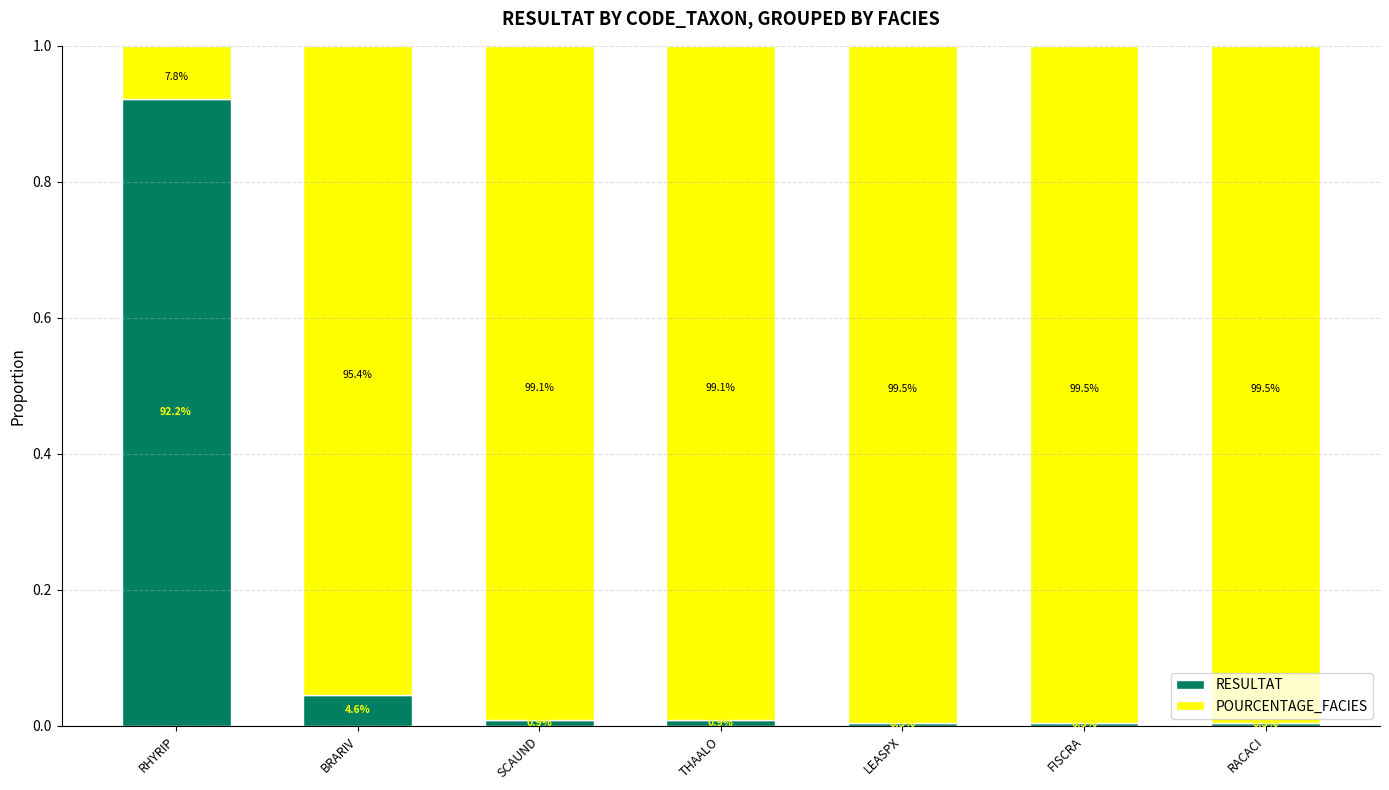

How many bars are there in total?

7